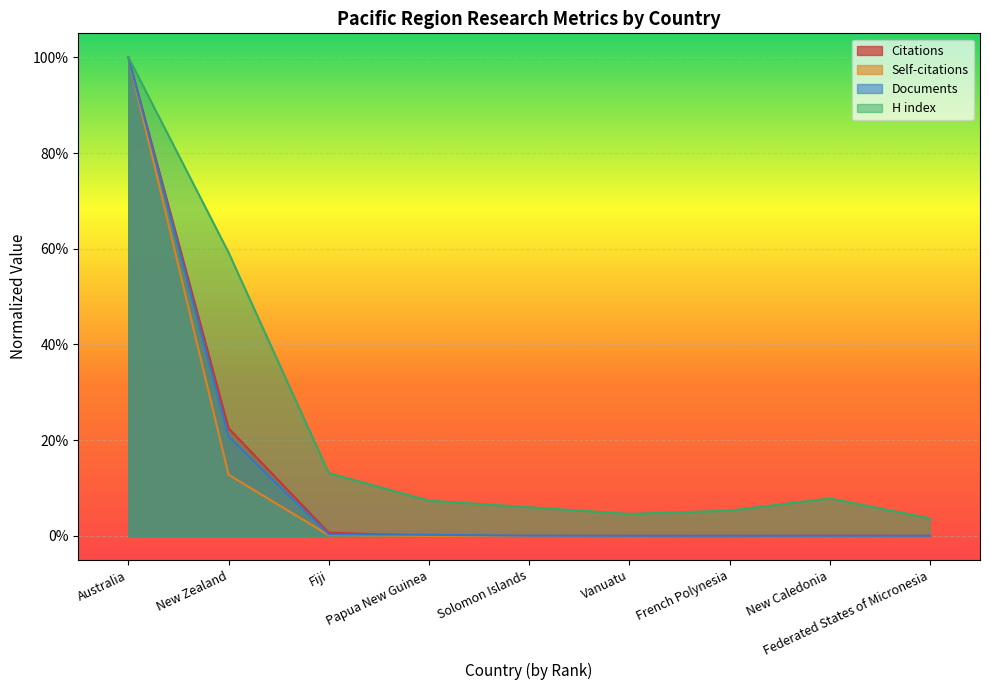

Reading left to right, list all the values displayed in this chart.

Citations: Australia=1.0	New Zealand=0.2	Fiji=0.0	Papua New Guinea=0.0	Solomon Islands=0.0	Vanuatu=0.0	French Polynesia=0.0	New Caledonia=0.0	Federated States of Micronesia=0.0
Self-citations: Australia=1.0	New Zealand=0.1	Fiji=0.0	Papua New Guinea=0.0	Solomon Islands=0.0	Vanuatu=0.0	French Polynesia=0.0	New Caledonia=0.0	Federated States of Micronesia=0.0
Documents: Australia=1.0	New Zealand=0.2	Fiji=0.0	Papua New Guinea=0.0	Solomon Islands=0.0	Vanuatu=0.0	French Polynesia=0.0	New Caledonia=0.0	Federated States of Micronesia=0.0
H index: Australia=1.0	New Zealand=0.6	Fiji=0.1	Papua New Guinea=0.1	Solomon Islands=0.1	Vanuatu=0.0	French Polynesia=0.1	New Caledonia=0.1	Federated States of Micronesia=0.0